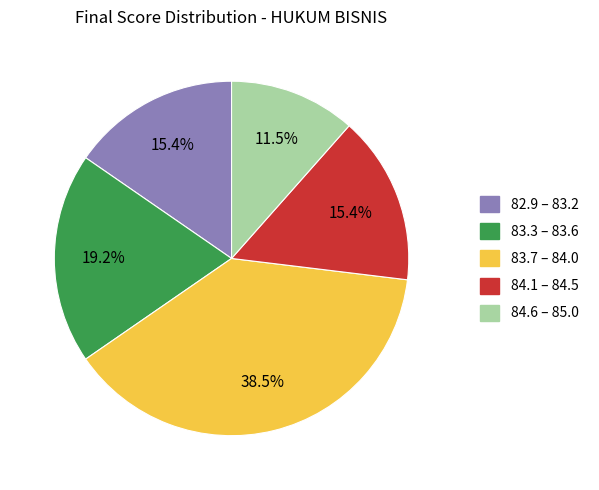

To the nearest percent, what is the average slice percentage?

20%